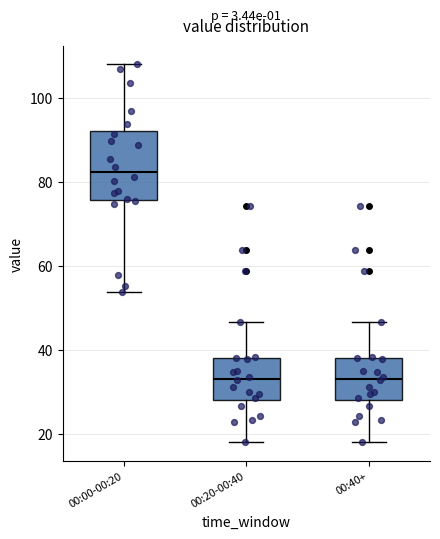

Reading left to right, transcribe this box plot: for each box, give where its median line is, the range the box spans, and where its two whiskers end, as read against the y-axis. The values are not printed on the chart, so give them approximately, as read against the axis.

00:00-00:20: median 82, box 76 to 92, whiskers 54 to 108
00:20-00:40: median 34, box 28 to 38, whiskers 18 to 46
00:40+: median 34, box 28 to 38, whiskers 18 to 46